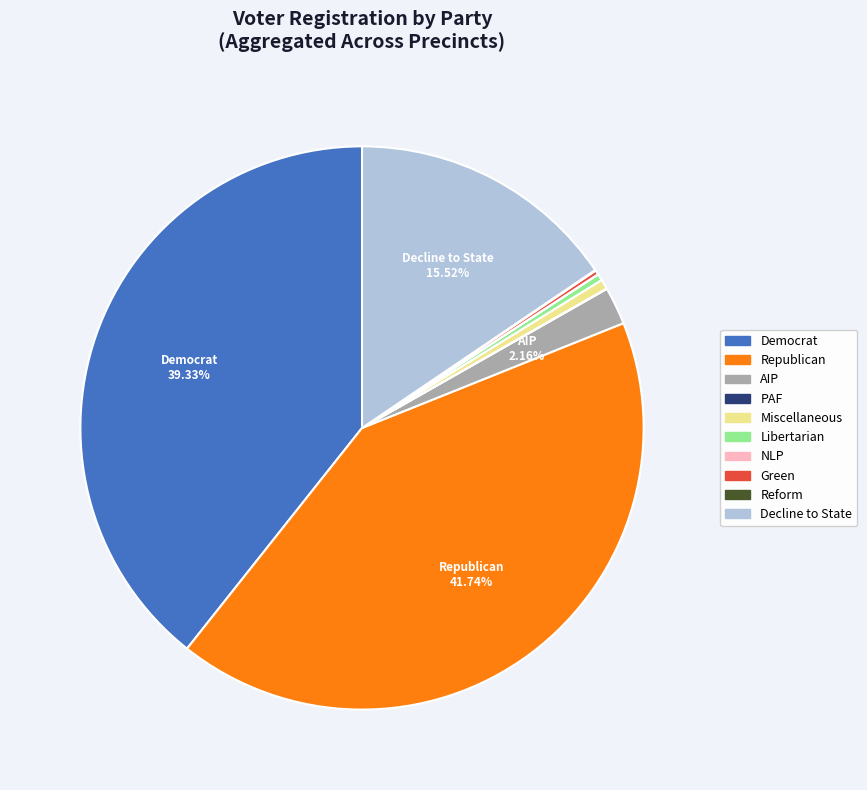

Does any single category account for the majority?

No